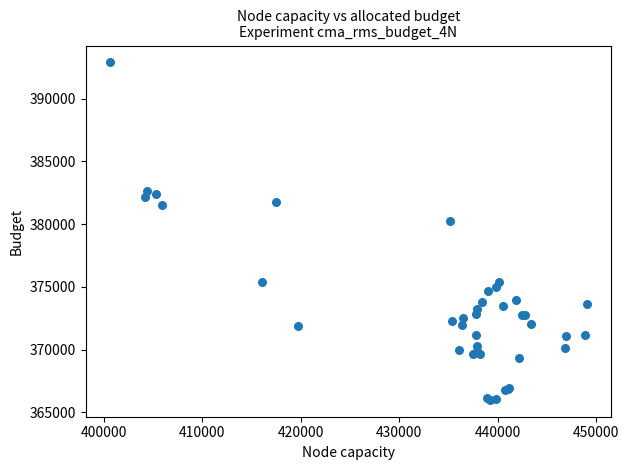

What Y value in the scatter plot is closest to 379437?

380267.6